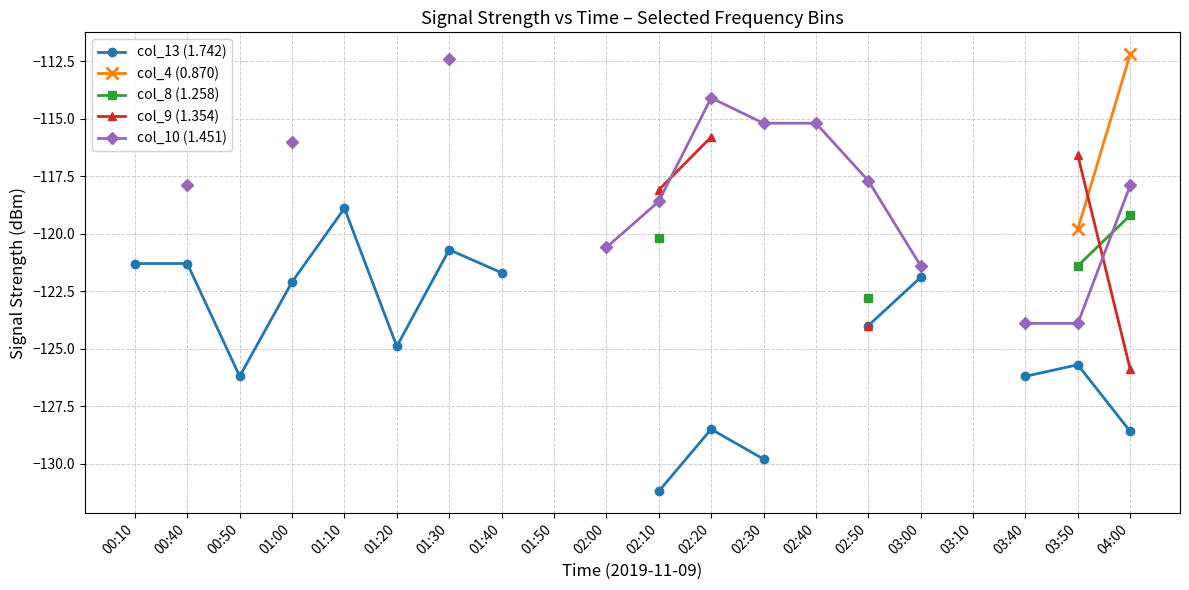

How many series are shown in this chart?

5